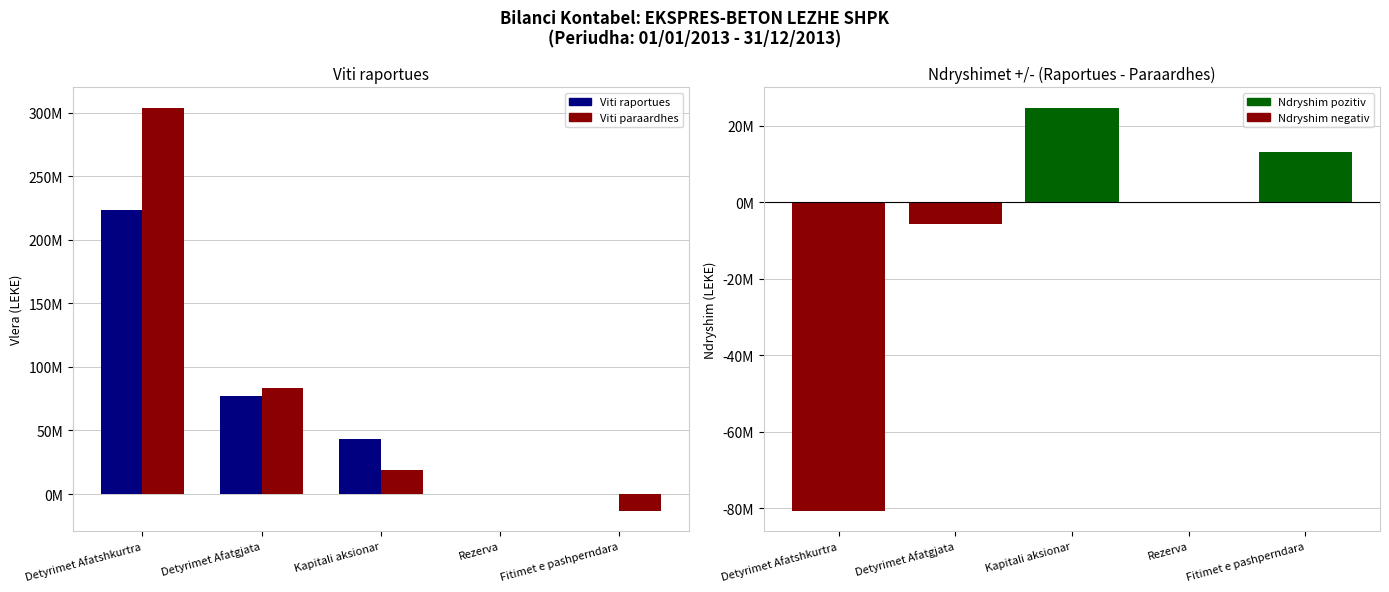

At which label is Viti raportues closest to 111755807?

Detyrimet Afatgjata